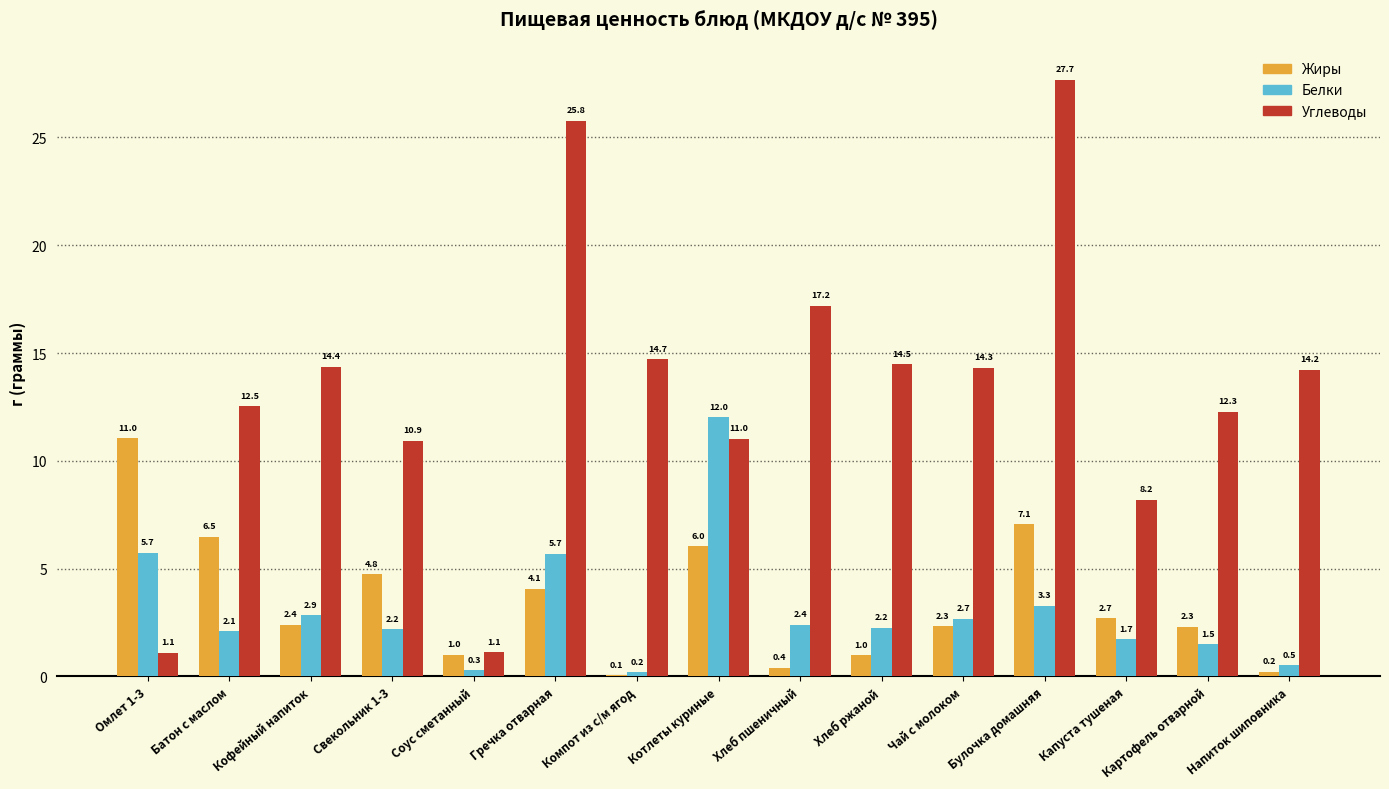

At which category is the sum across all series the highest?

Булочка домашняя